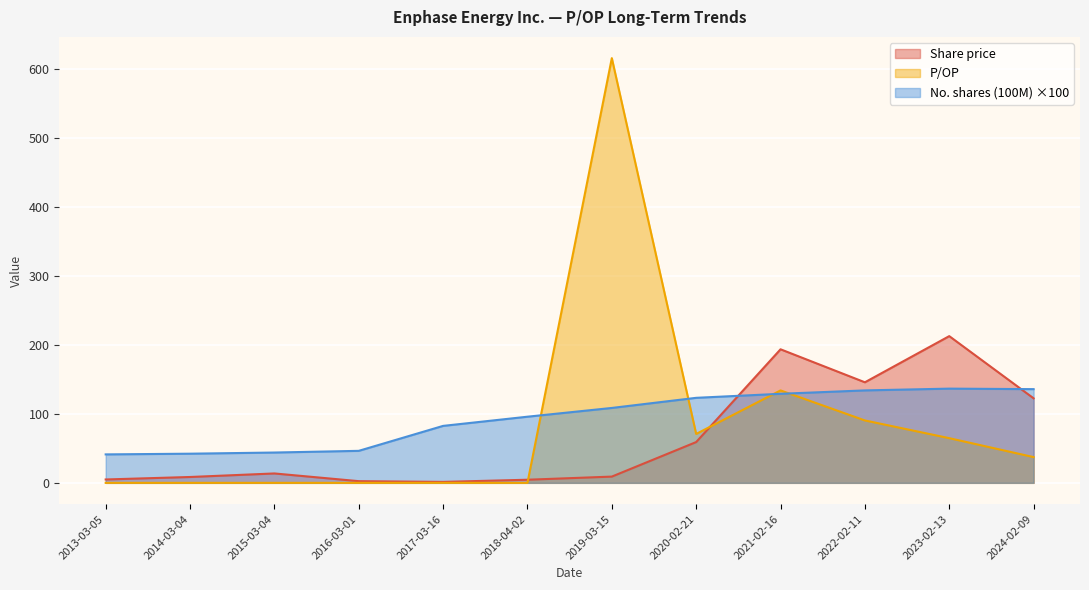

Which series has the largest total across all categories?

No. shares (100M) ×100